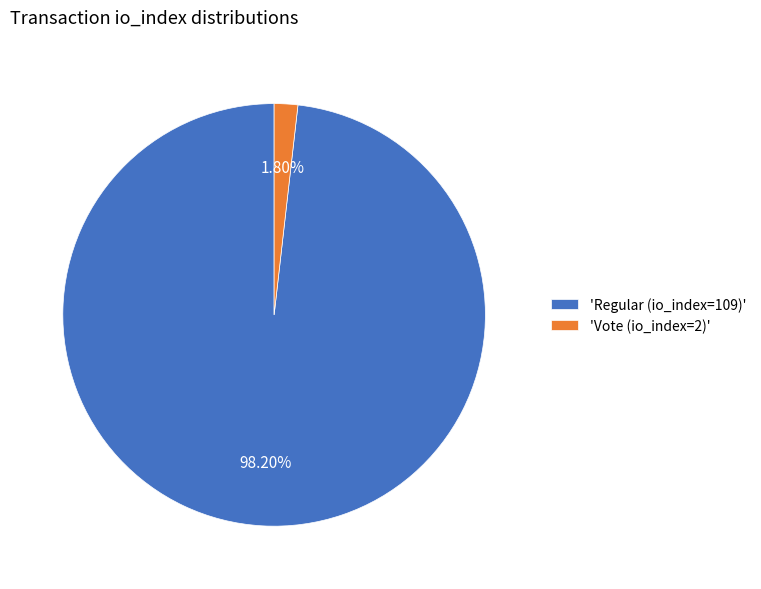

Does 'Vote (io_index=2)' account for over 50% of the chart?

No